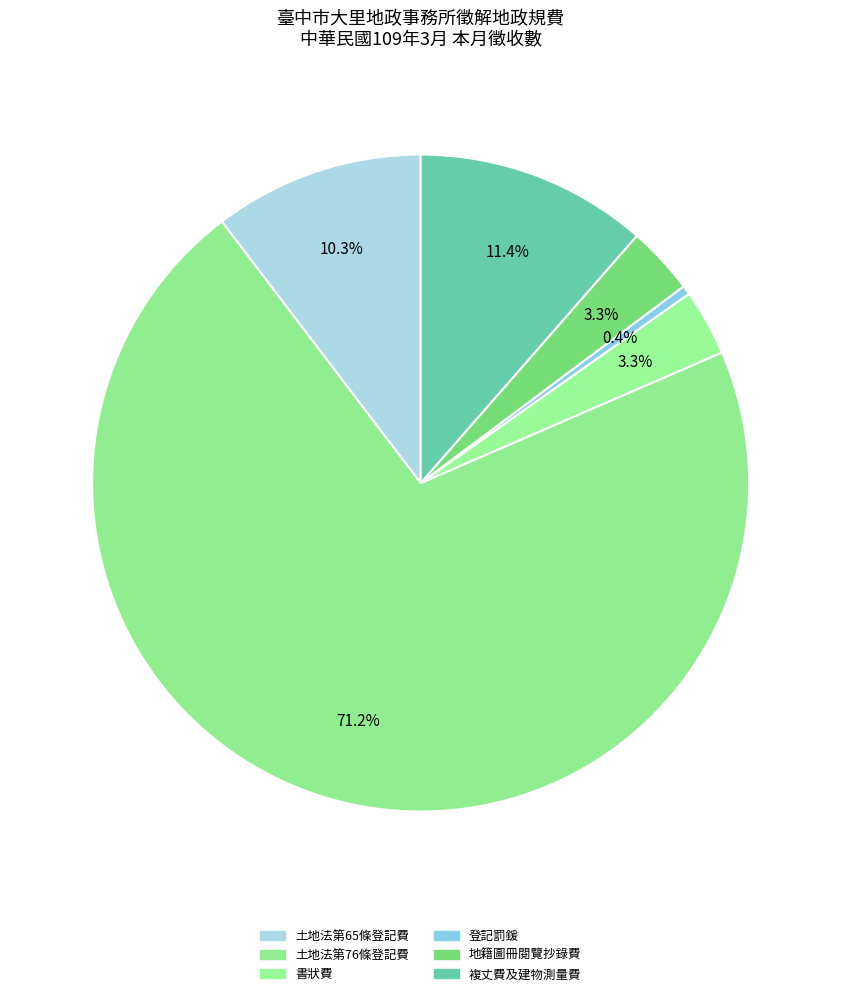

How many segments does this pie chart have?

6